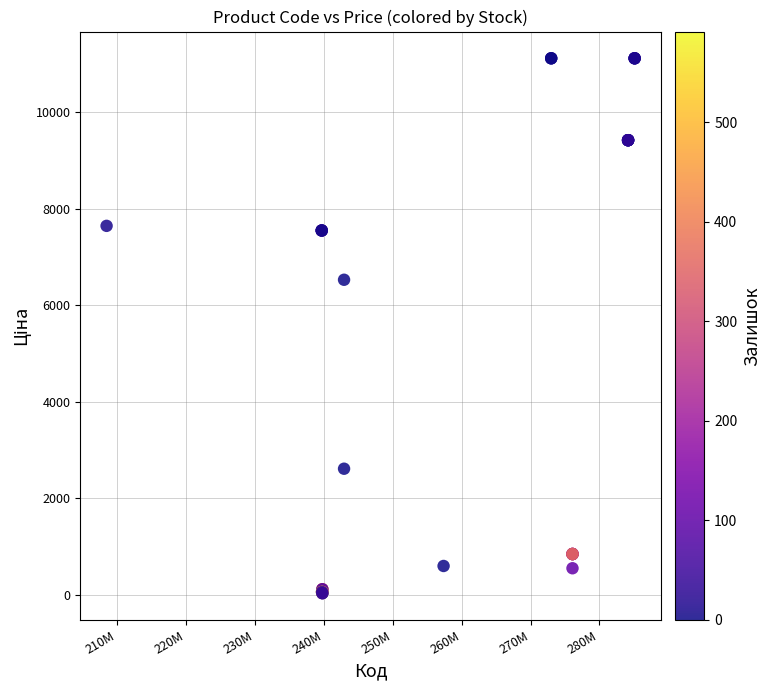

What Y value in the scatter plot is closest to 5572?

6525.0